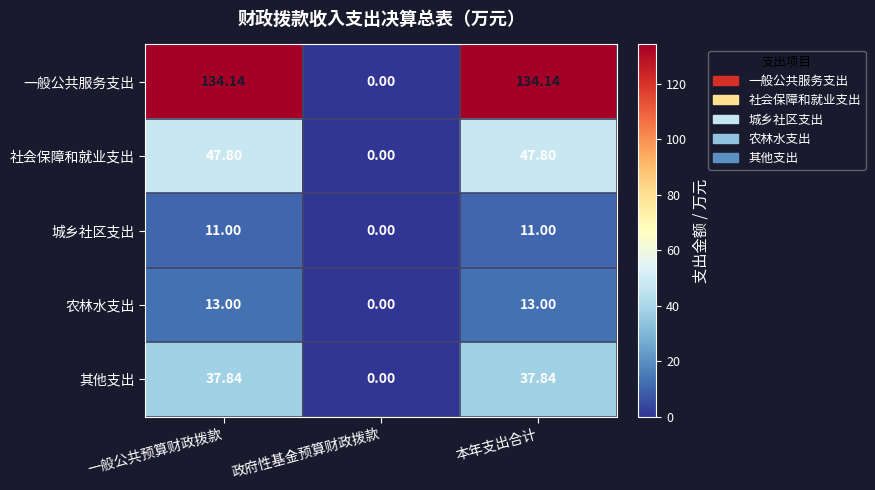

Which series changed the most between 政府性基金预算财政拨款 and 本年支出合计?

一般公共服务支出